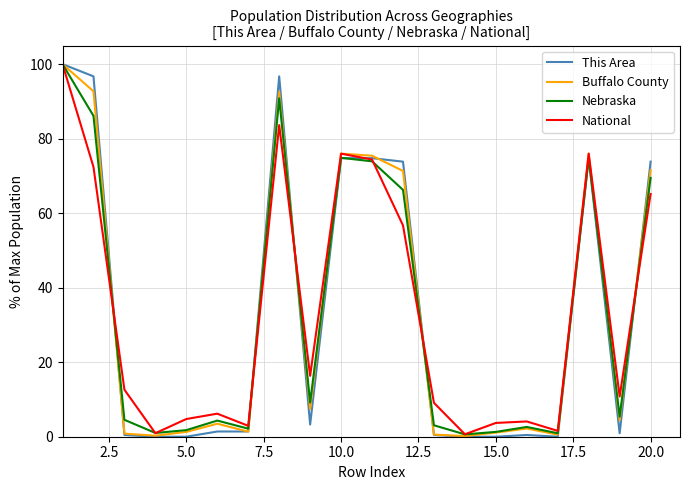

Which series has the largest range (max minus min)?

This Area